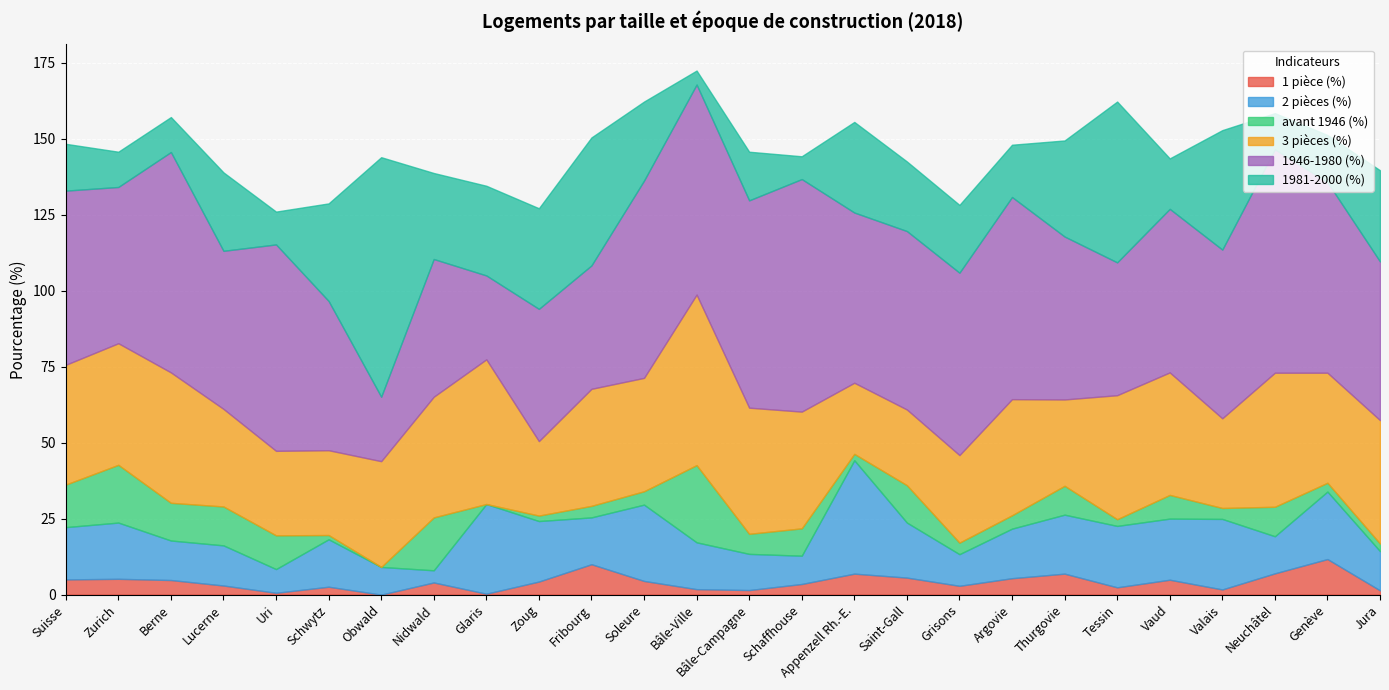

At which category does 1 pièce (%) reach its first local valley?

Uri